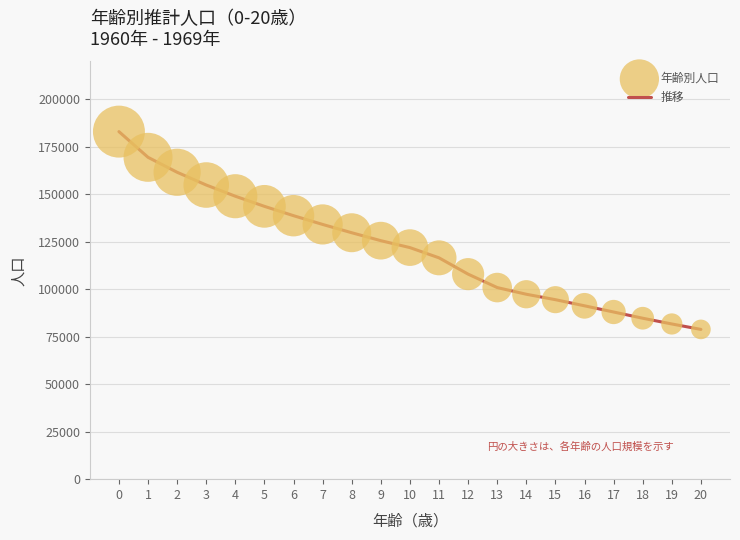

What is the greatest value displayed?

183052